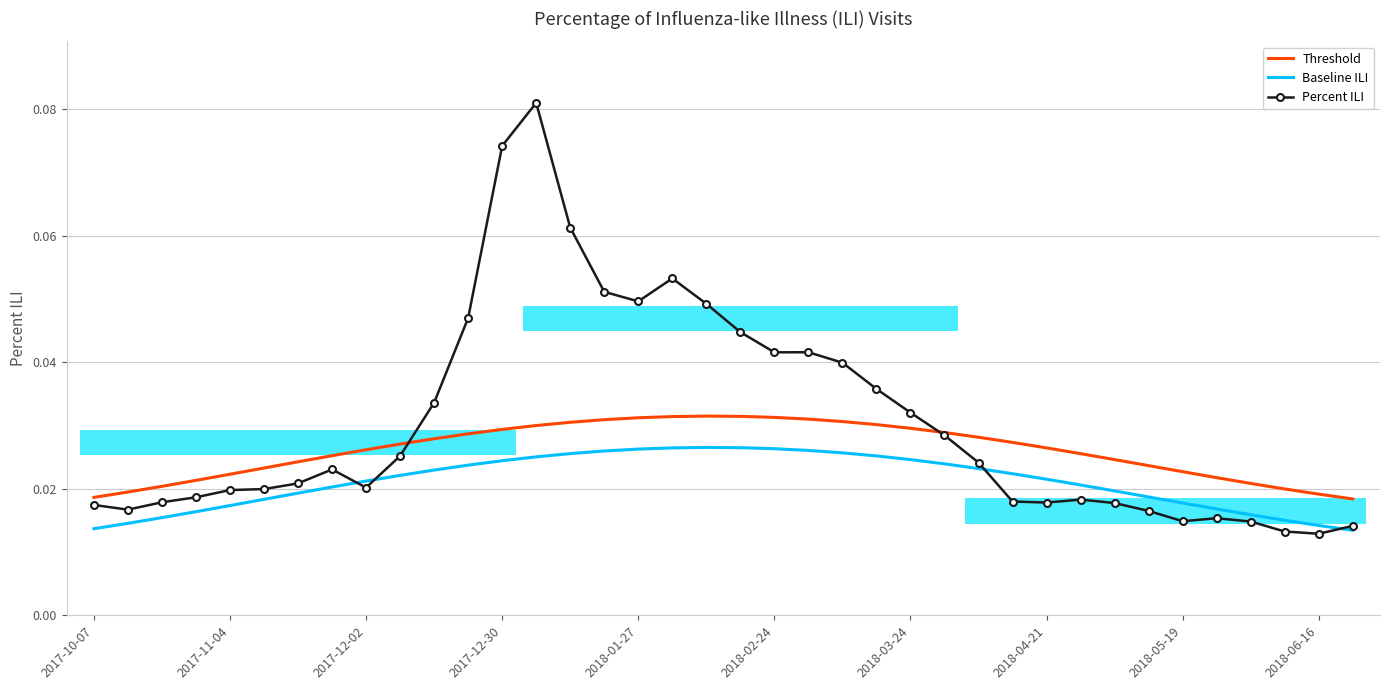

Is it true that Threshold equals 0.0 at 2018-03-24?

False